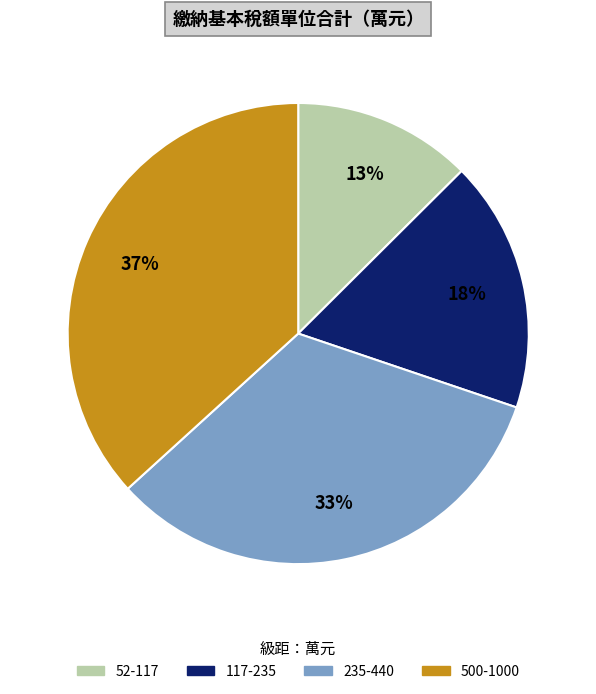

To the nearest percent, what is the difference between the largest and smallest slice percentages?

24%